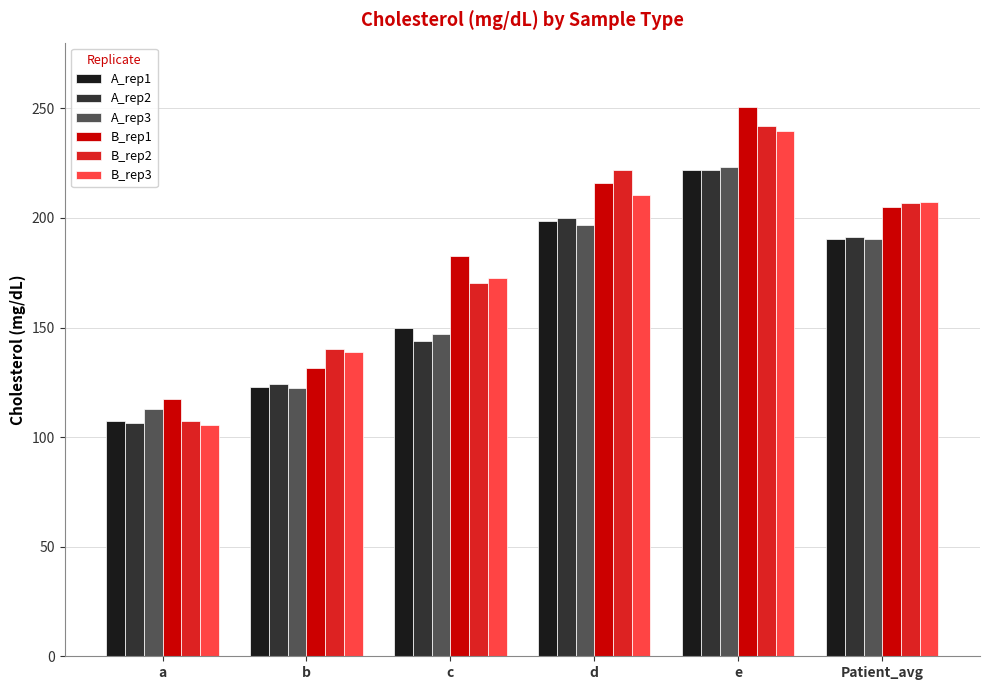

What is the difference between the B_rep2 values at a and Patient_avg?

99.3